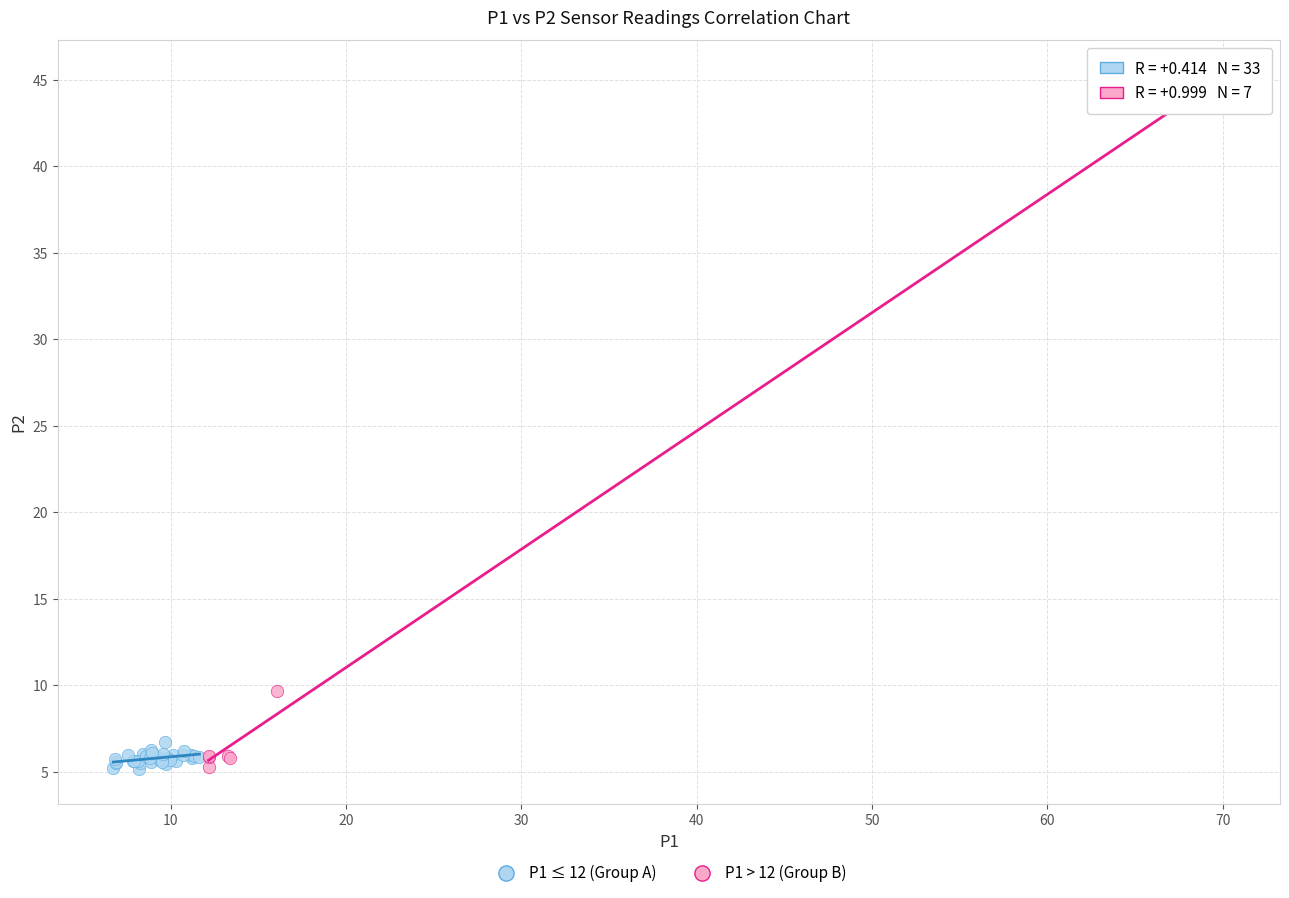

Which series reaches the maximum Y coordinate?

P1 > 12 (Group B)